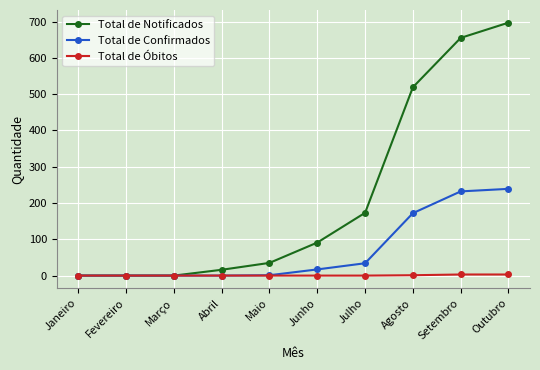

What is the difference between the Total de Notificados values at Setembro and Maio?

620